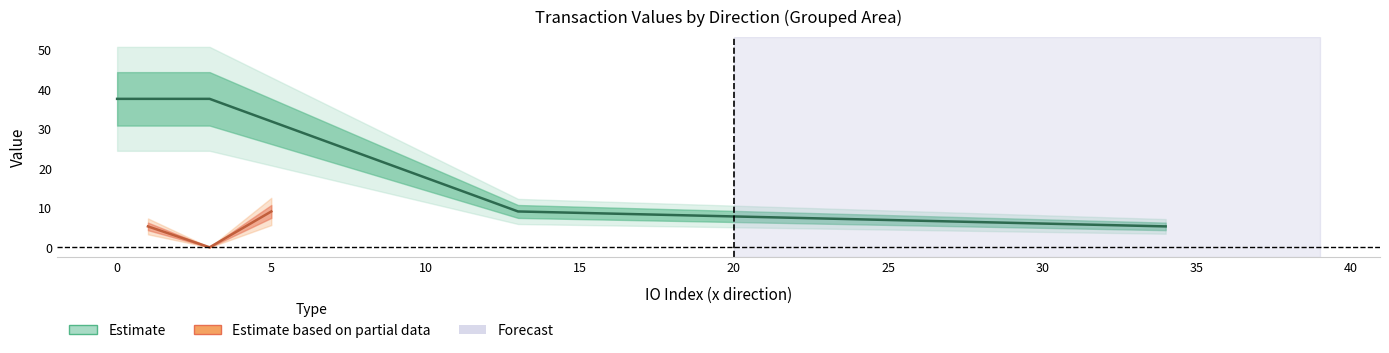

After their last crossing, which series has the higher values: value or io_index?

value